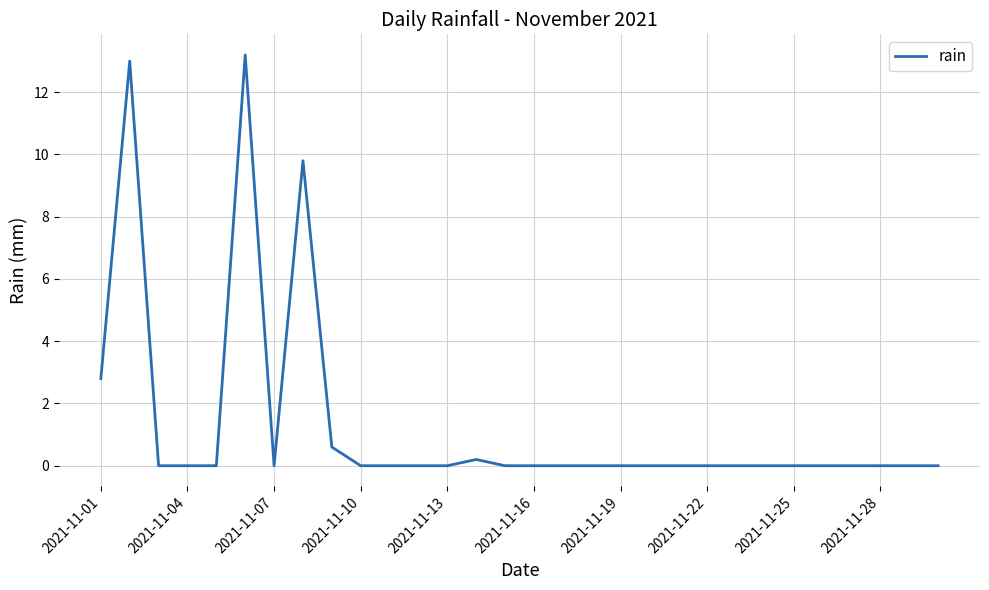

What is the maximum value shown in the chart?

13.2